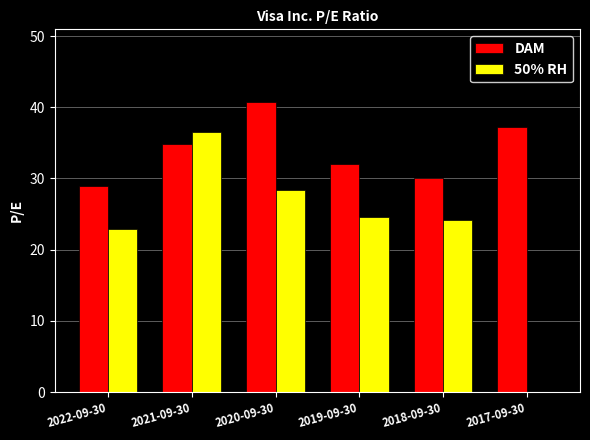

At which label is DAM closest to 34?

2021-09-30